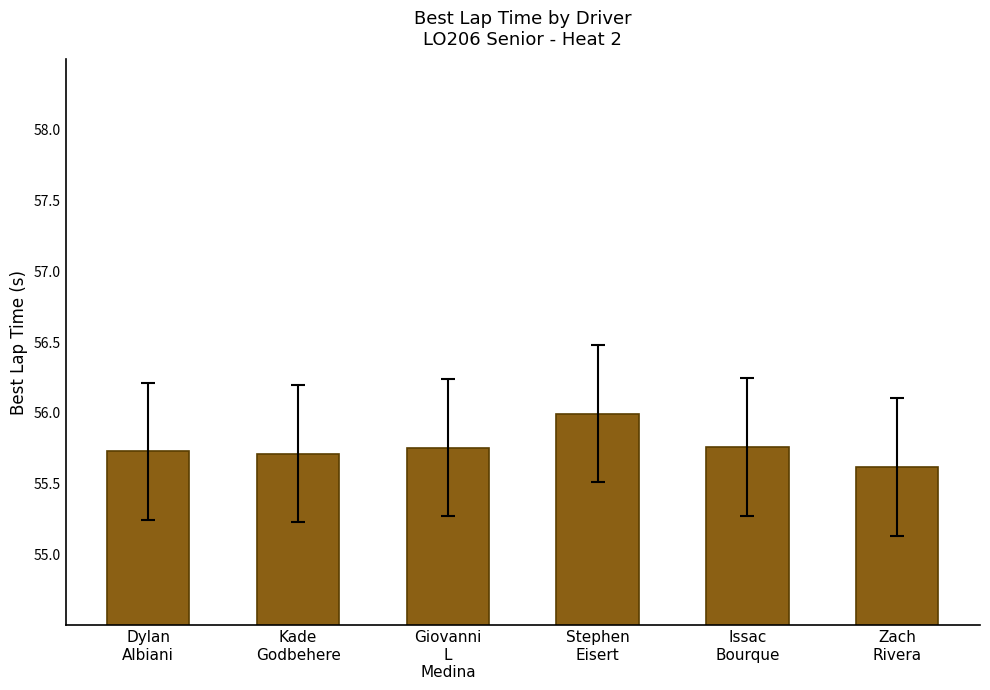

Does the chart contain any negative values?

No